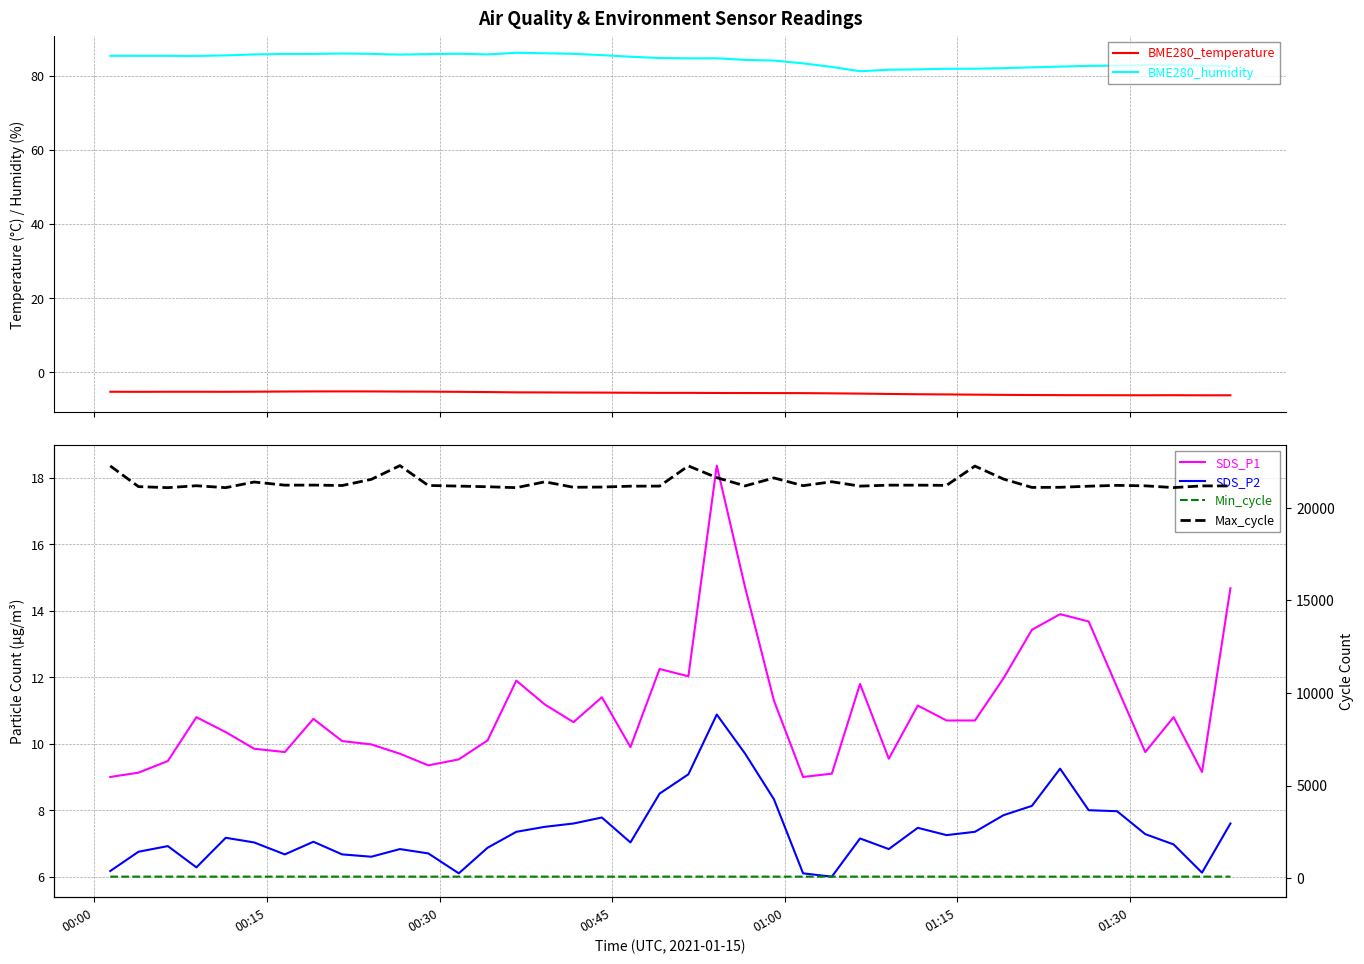

What is the minimum value shown in the chart?

-6.2